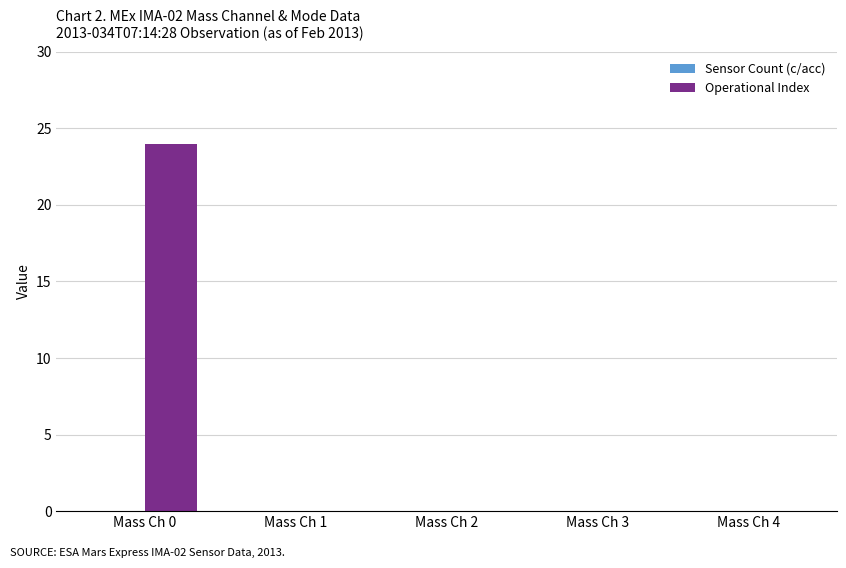

What is the sum of all values?

24